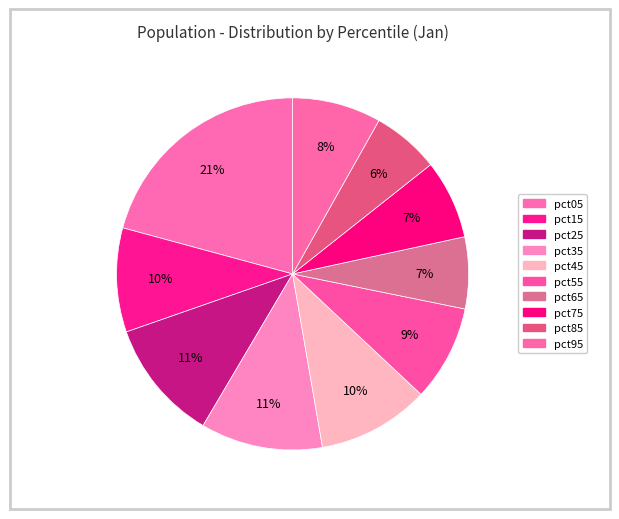

How many segments does this pie chart have?

10